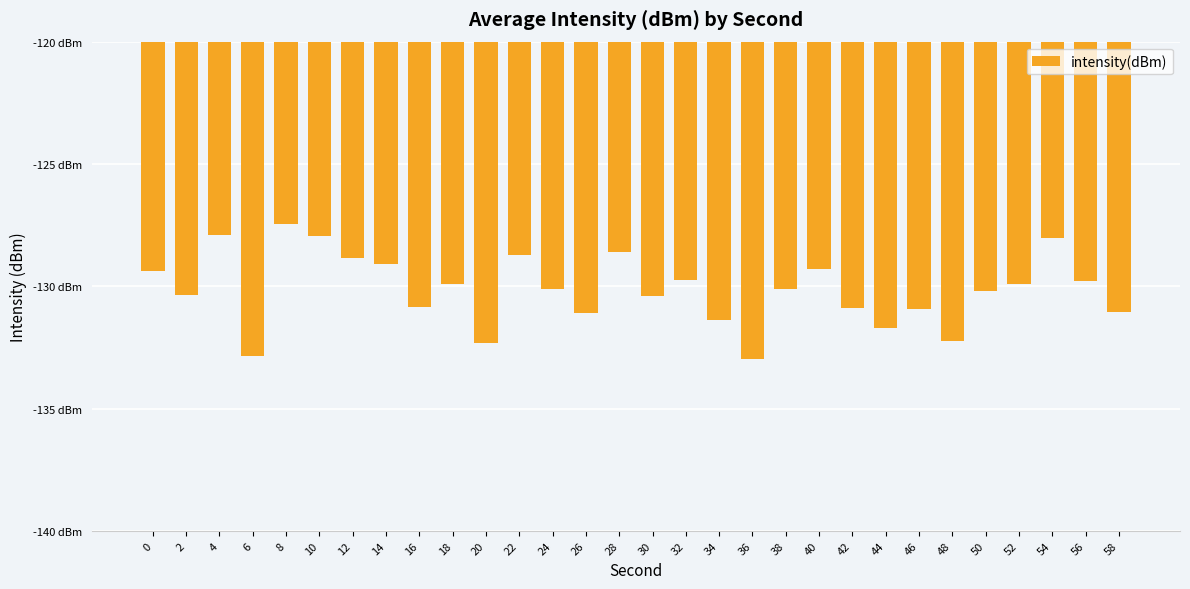

Reading left to right, what are all the values shown in this chart?

-129.4	-130.3	-127.9	-132.9	-127.5	-128.0	-128.8	-129.1	-130.8	-129.9	-132.3	-128.7	-130.1	-131.1	-128.6	-130.4	-129.7	-131.4	-133.0	-130.1	-129.3	-130.9	-131.7	-130.9	-132.2	-130.2	-129.9	-128.0	-129.8	-131.0